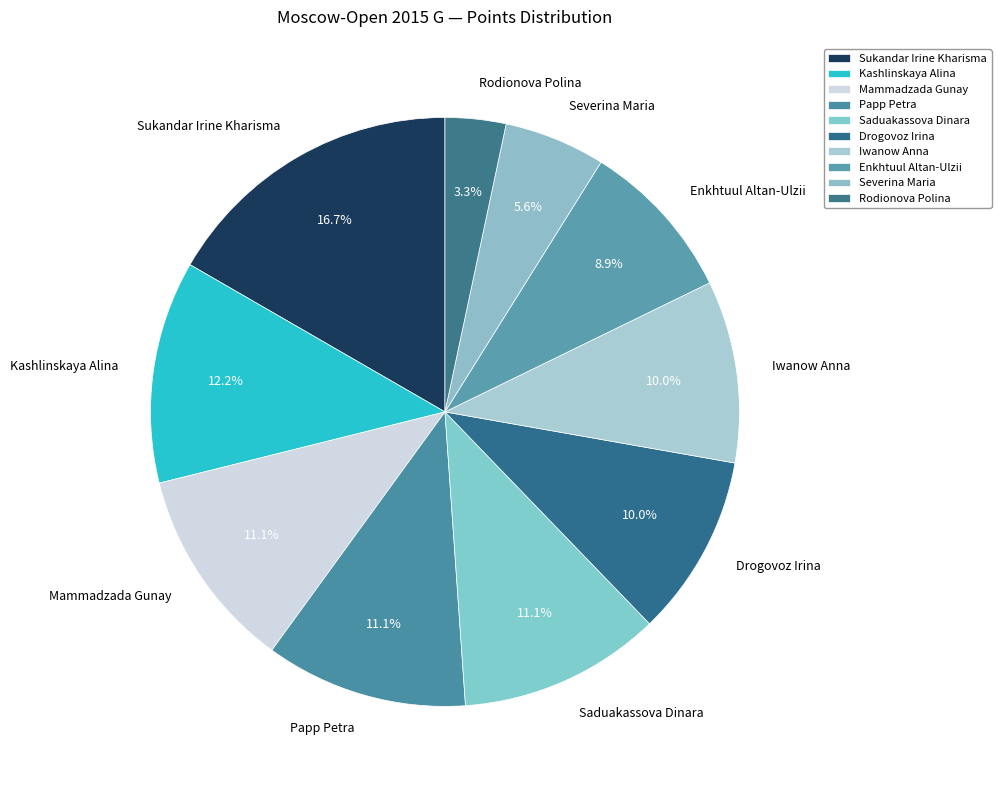

To the nearest percent, what portion does Papp Petra represent?

11%